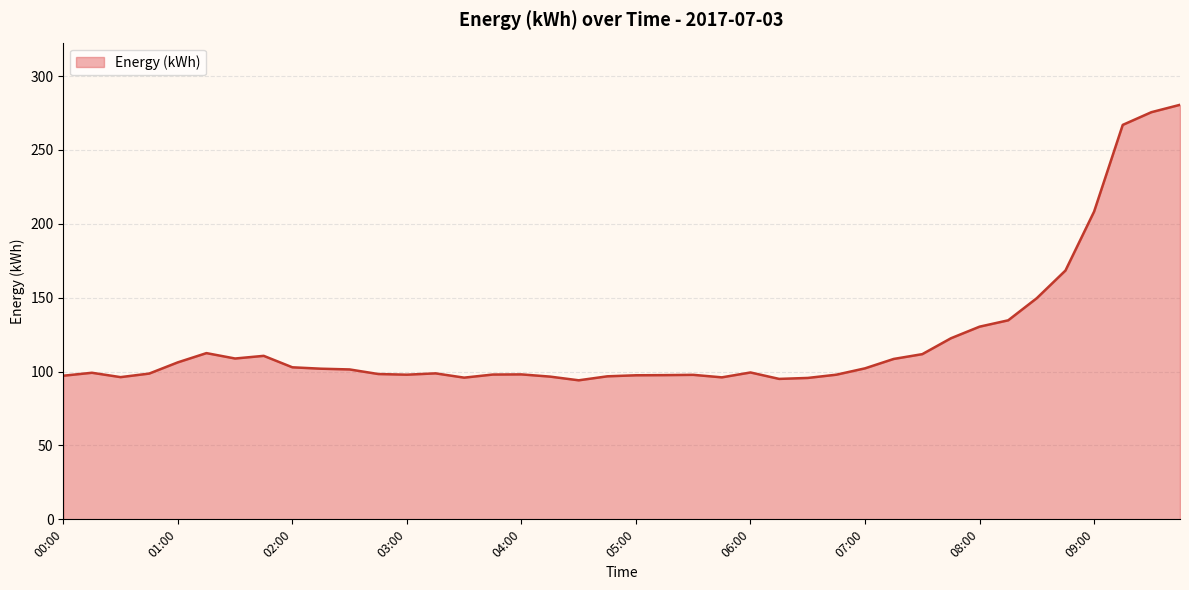

What is the maximum value shown in the chart?

280.6